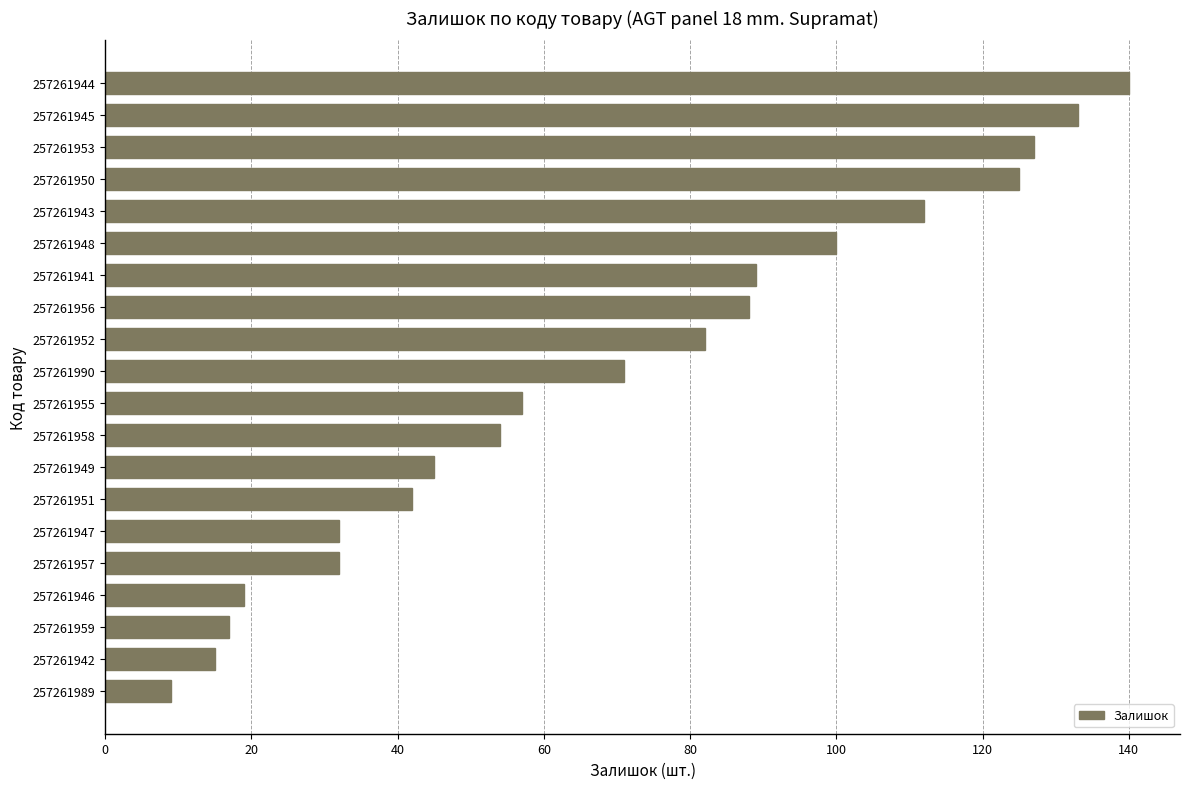

What is the average value?

69